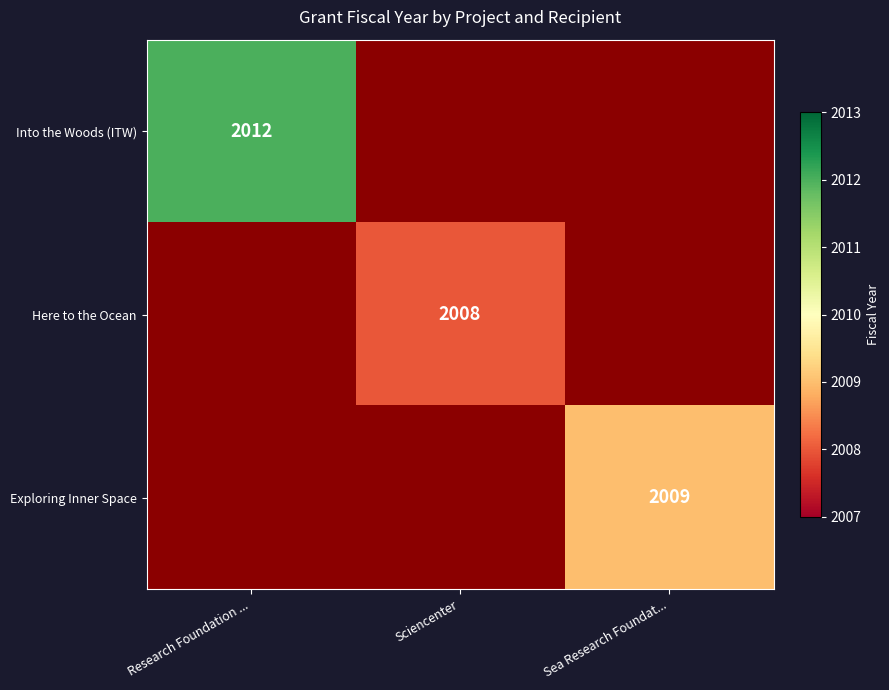

True or false: Here to the Ocean has a value of 2008 at Sciencenter.

True